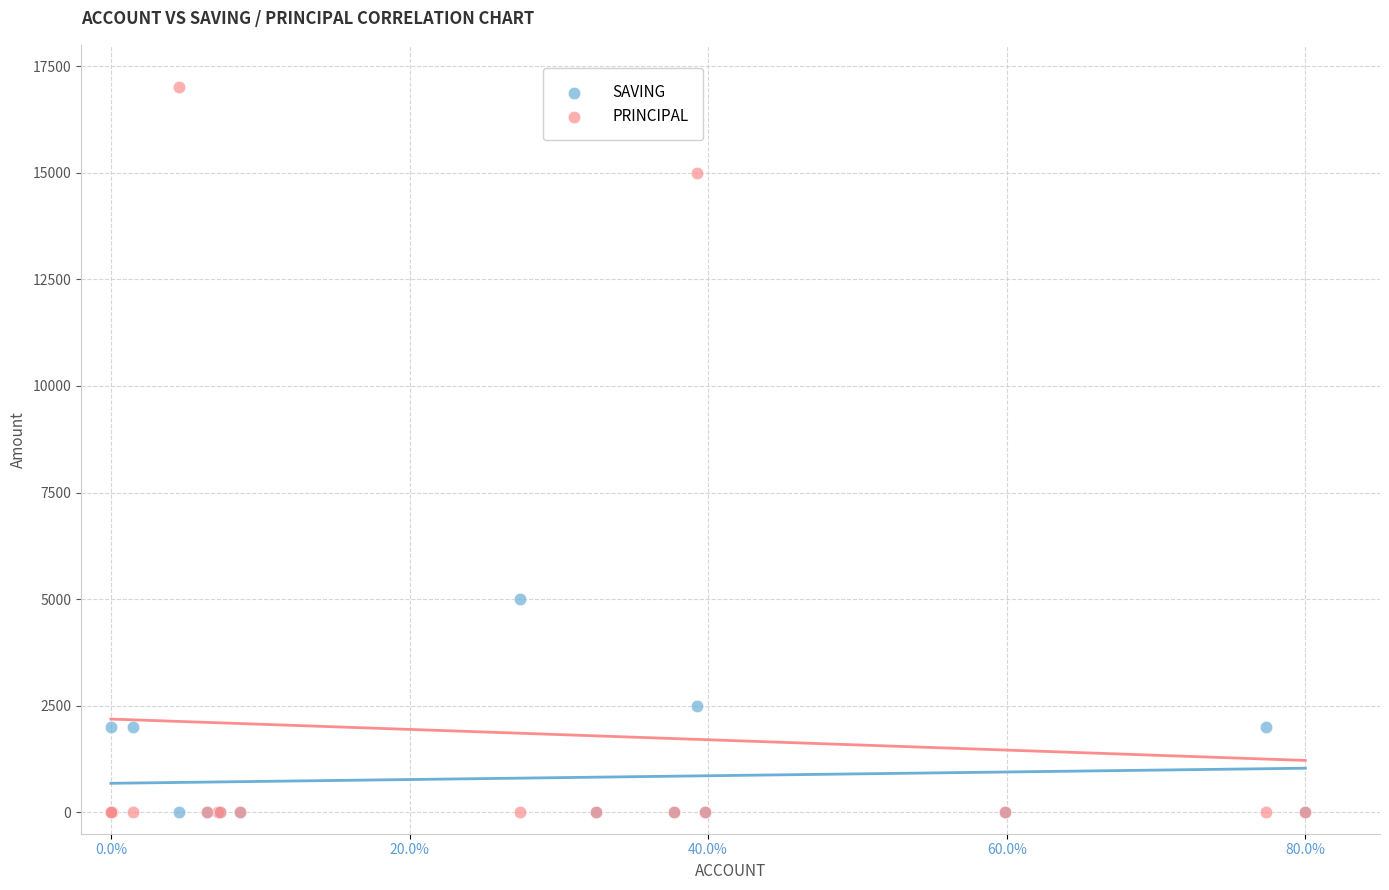

In the PRINCIPAL series, what Y value is closest to 8500?

15000